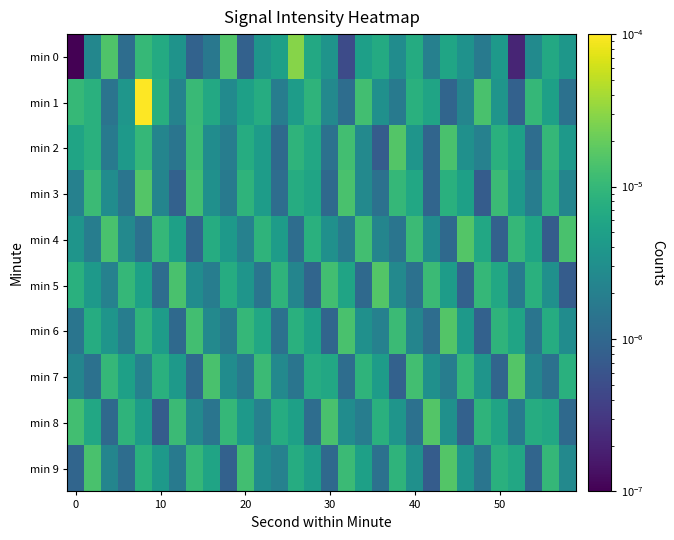

List the series in order of their peak value, lowest first.

min 2, min 3, min 4, min 5, min 6, min 7, min 8, min 9, min 0, min 1